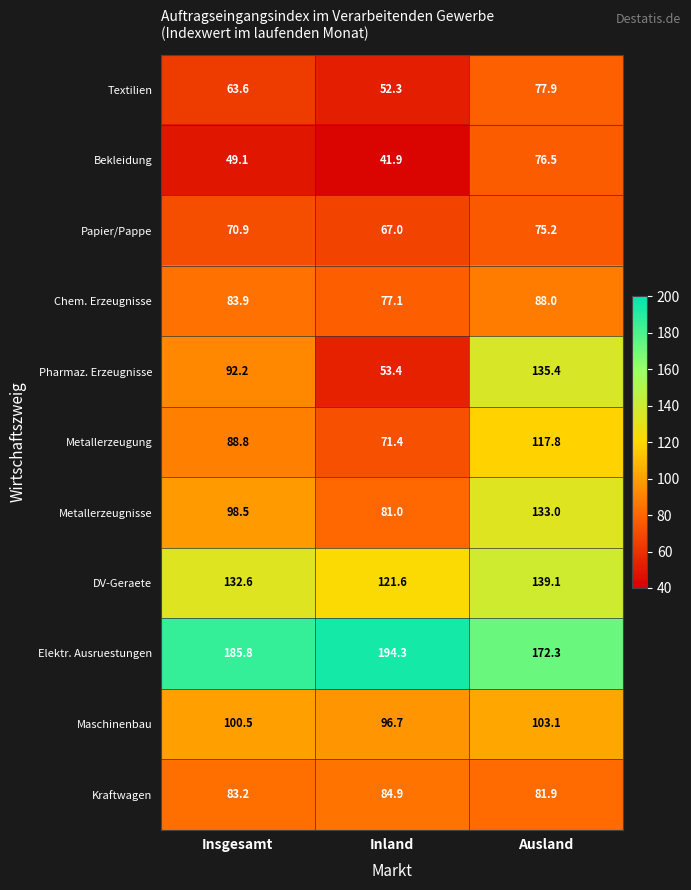

What is the sum of all Papier/Pappe values?

213.1